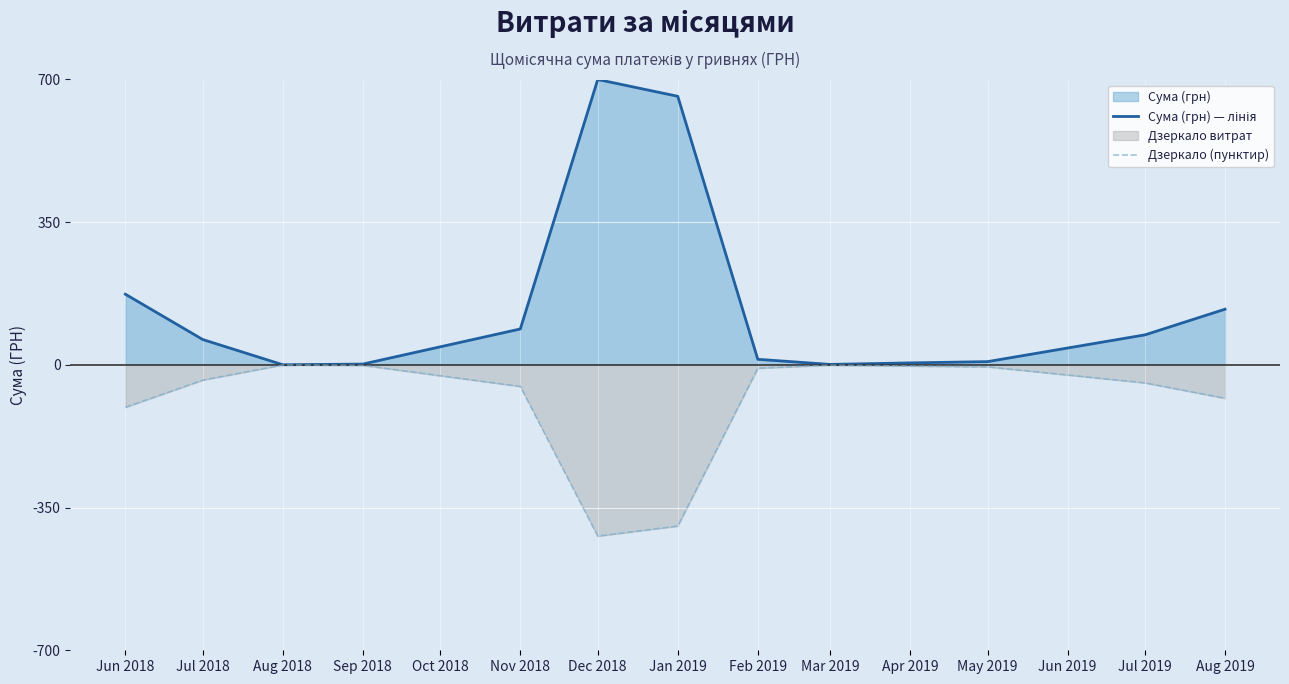

How many data points in Дзеркало (пунктир) are above -37?

6